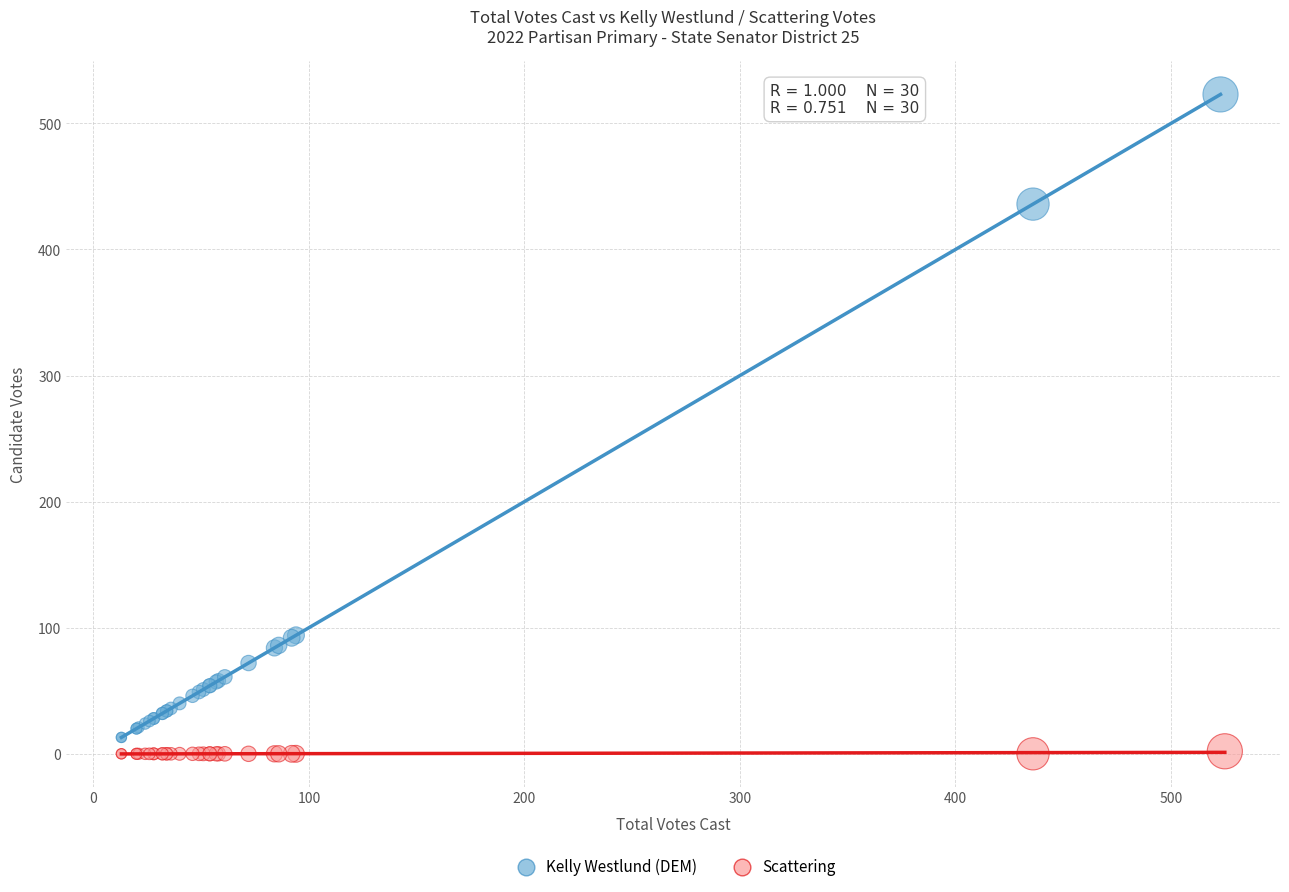

Which series contains the highest Y value?

Kelly Westlund (DEM)